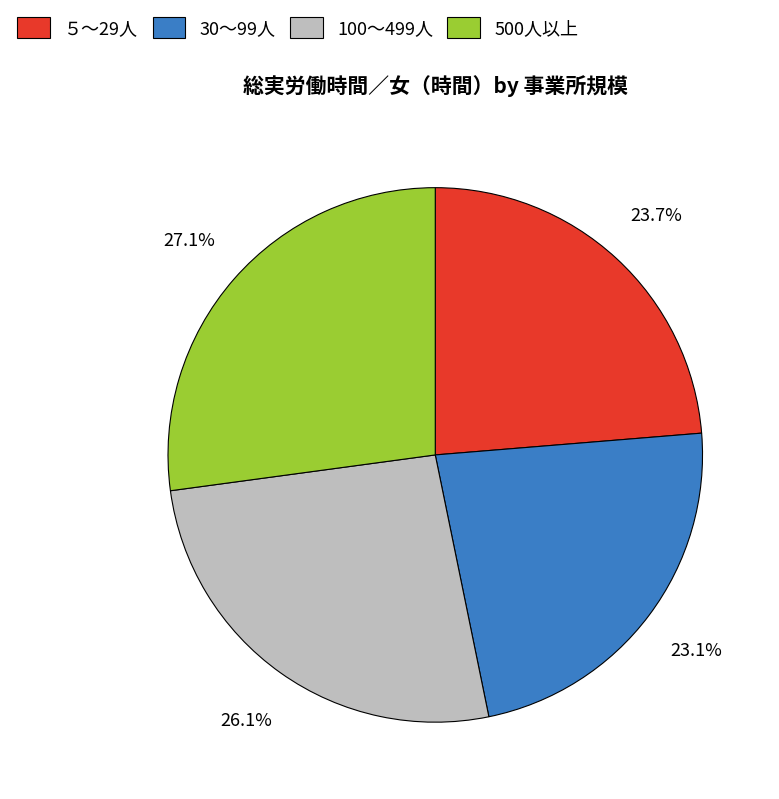

What percentage is NOT represented by ５～29人?

76.3%